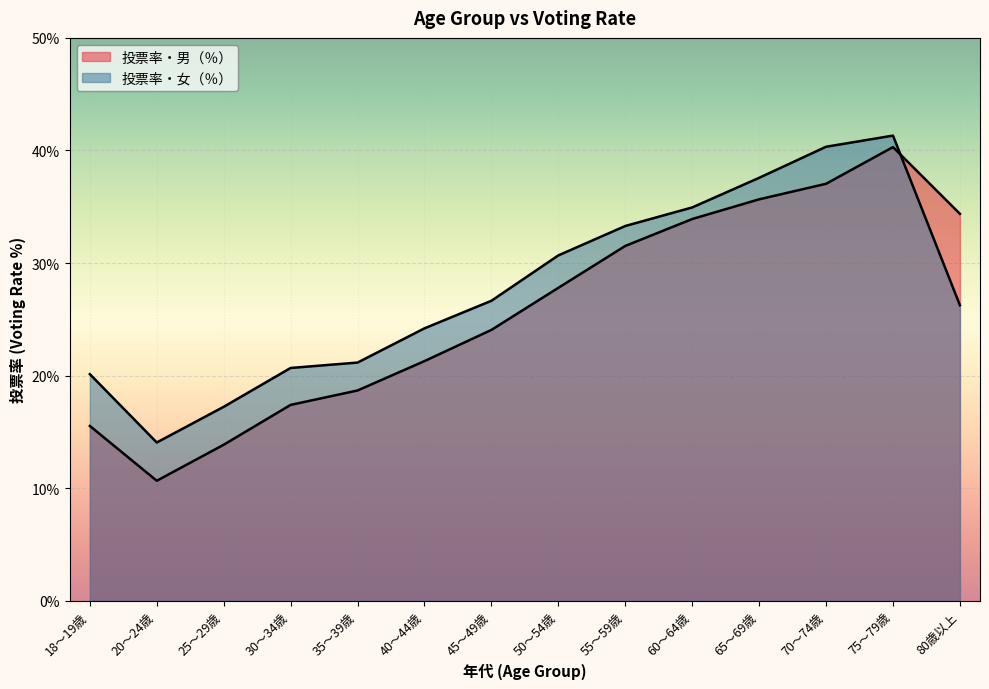

What is the difference between the second highest and minimum values in the 投票率・男（％） series?

26.4